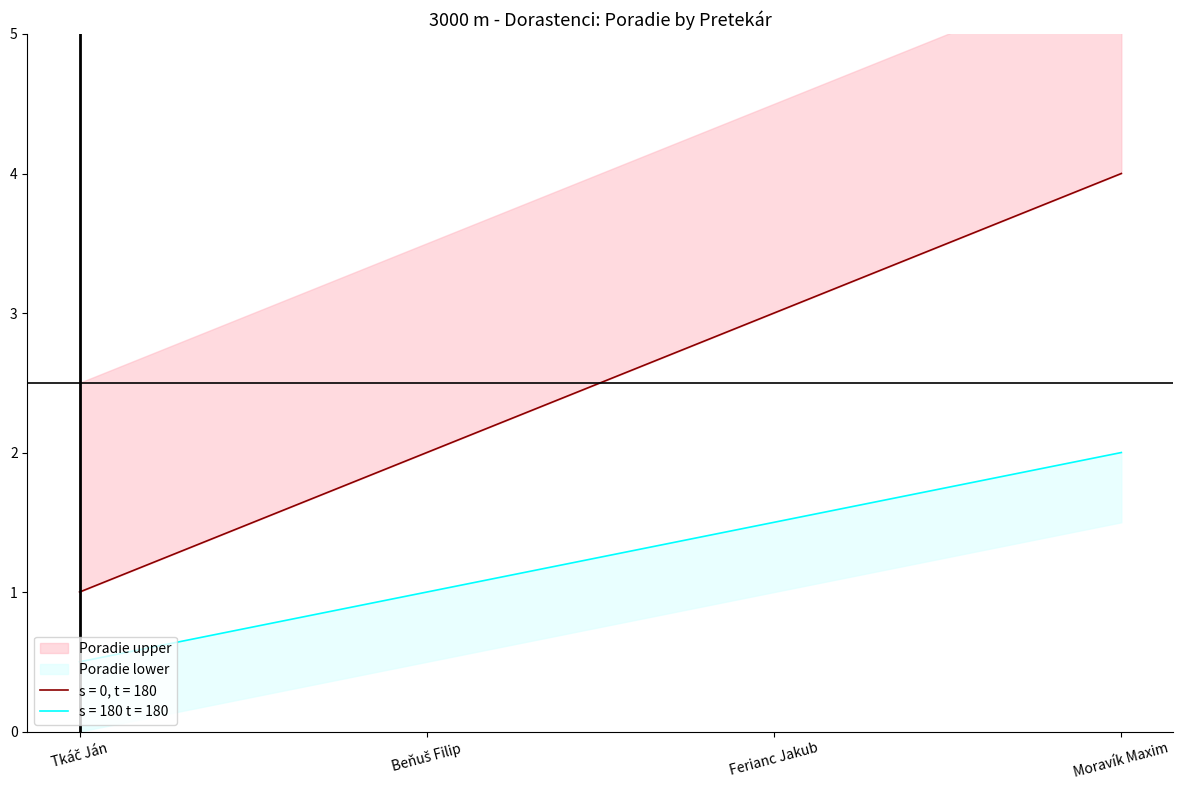

Reading left to right, transcribe all the data shown in this chart.

Poradie upper: 1.0	2.0	3.0	4.0
Poradie lower: 0.5	1.0	1.5	2.0